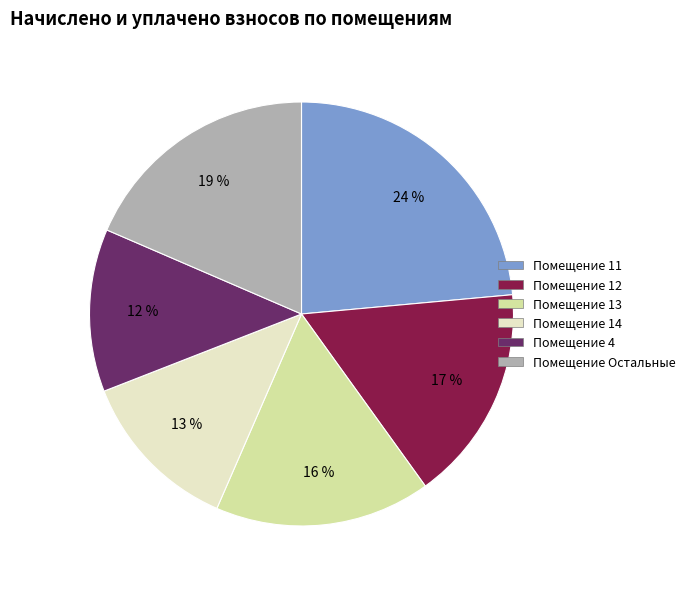

To the nearest percent, what is the average slice percentage?

17%